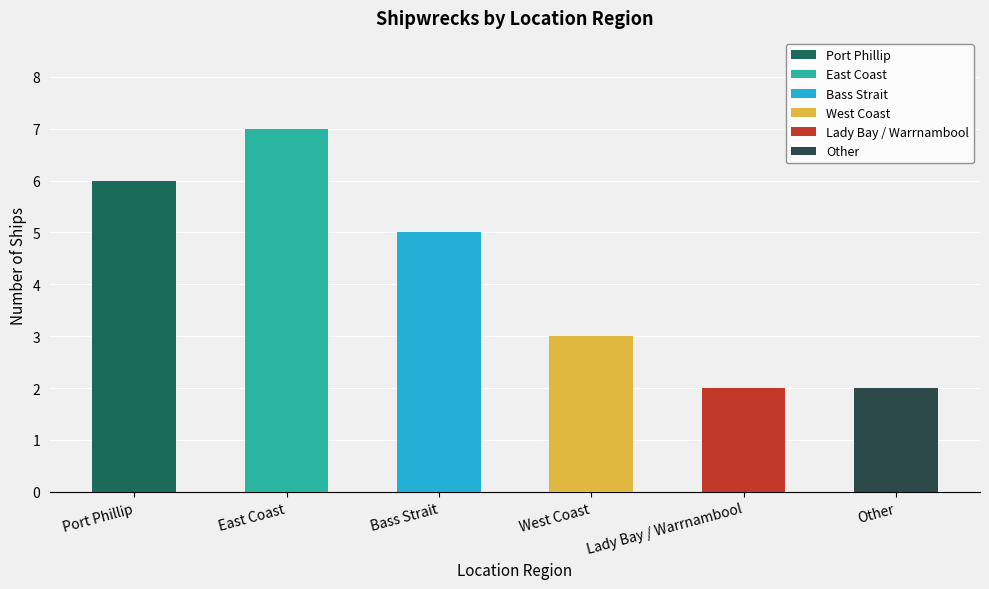

How many bars are there in total?

6